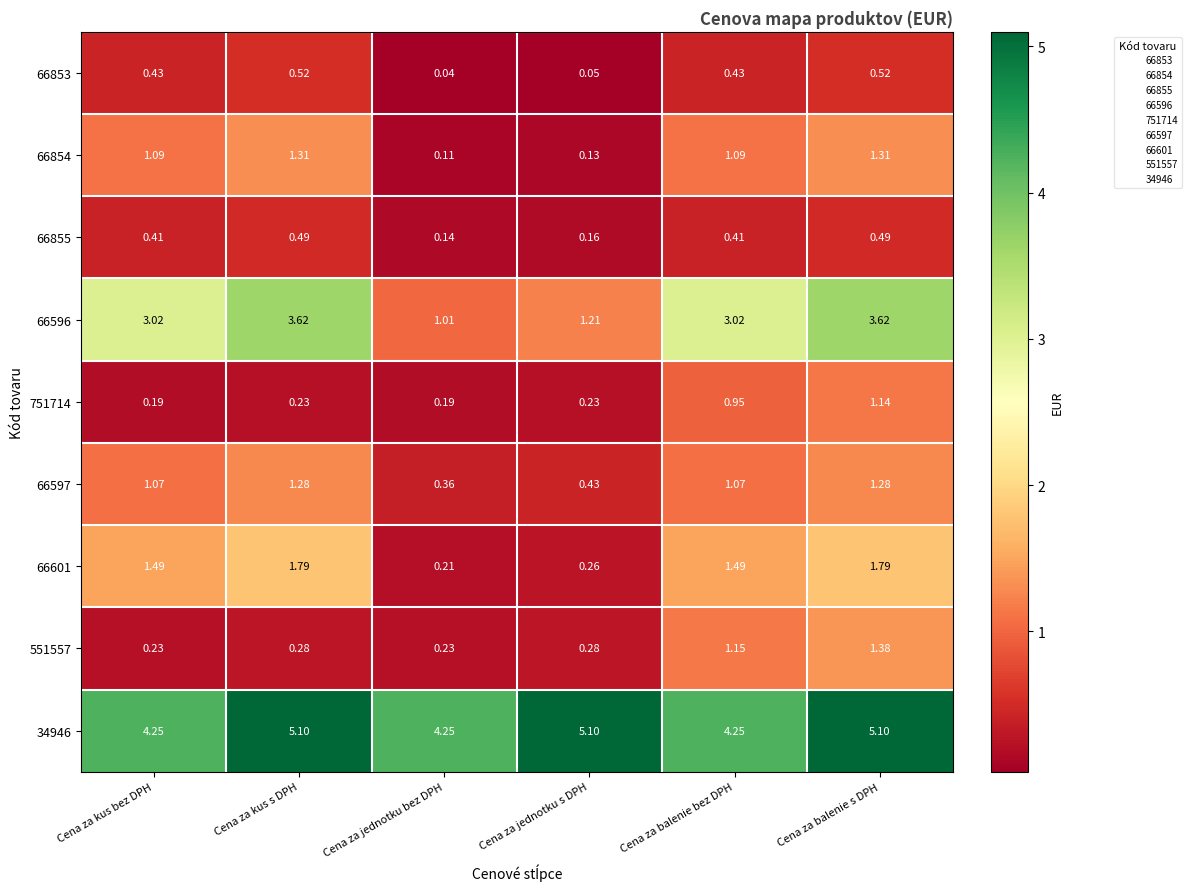

At which label is 66855 closest to 0?

Cena za jednotku bez DPH